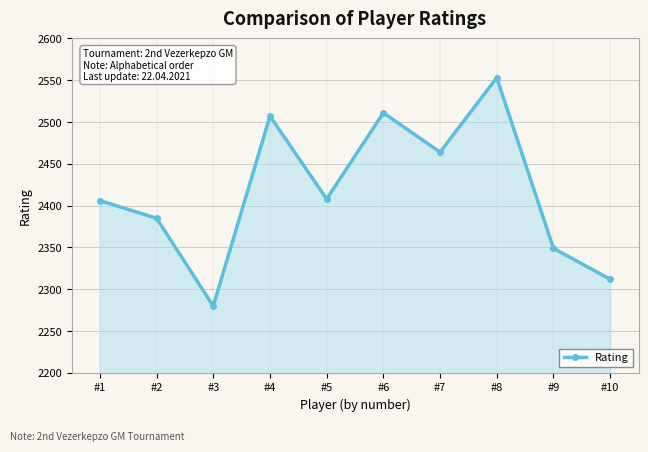

What is the difference between the maximum and minimum values?

273